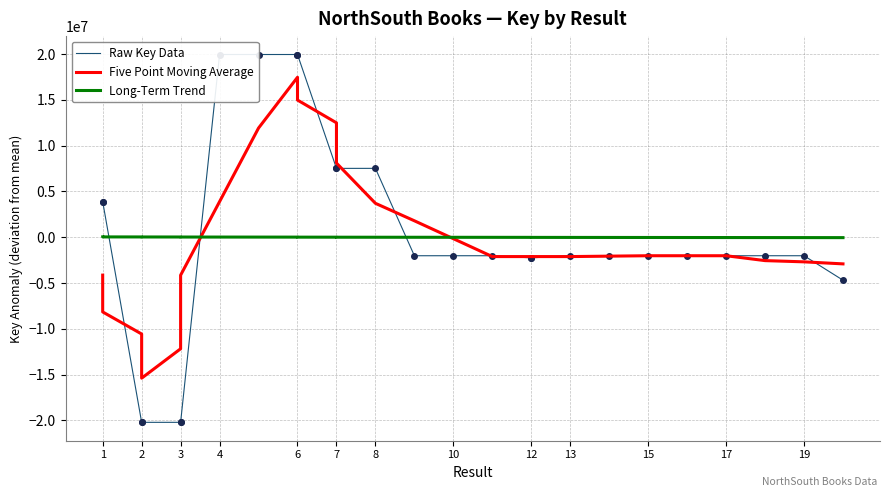

How many interior local valleys does the Five Point Moving Average series have?

3